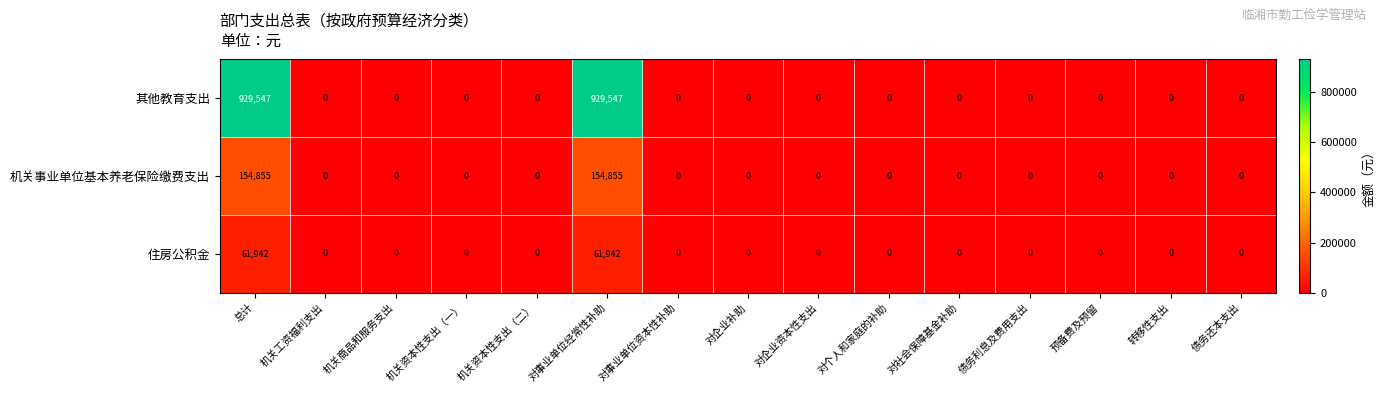

What is the difference between the 机关事业单位基本养老保险缴费支出 values at 对个人和家庭的补助 and 总计?

154855